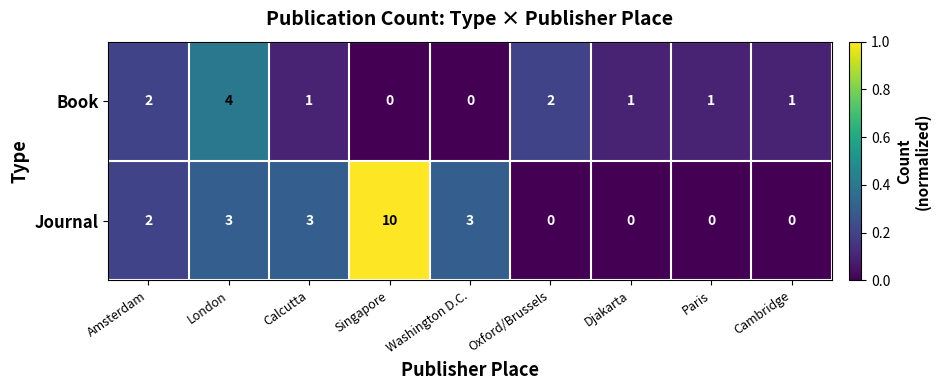

Is it true that Journal equals 5 at Djakarta?

False